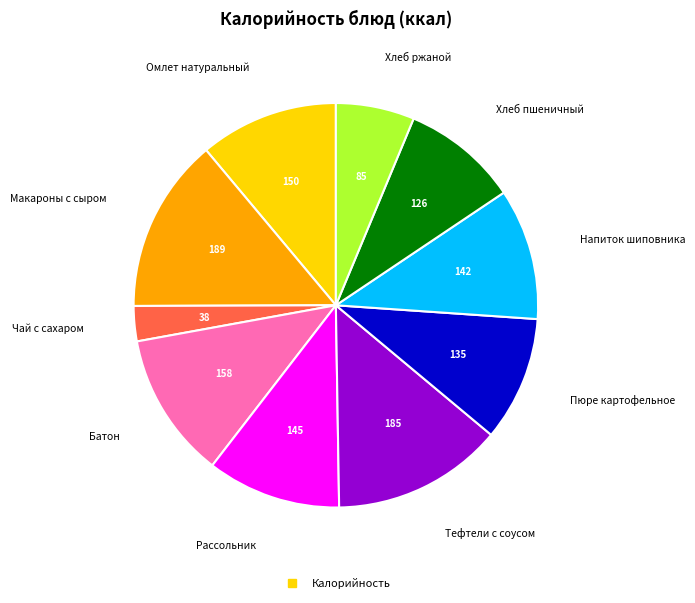

Is there a majority slice in this chart?

No